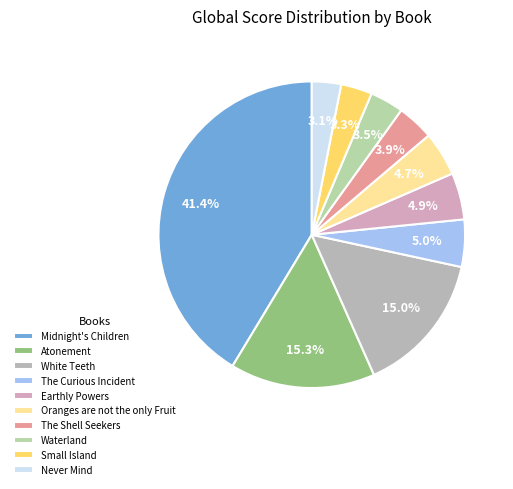

What is the ratio of the value at Small Island to the value at Midnight's Children?

0.1